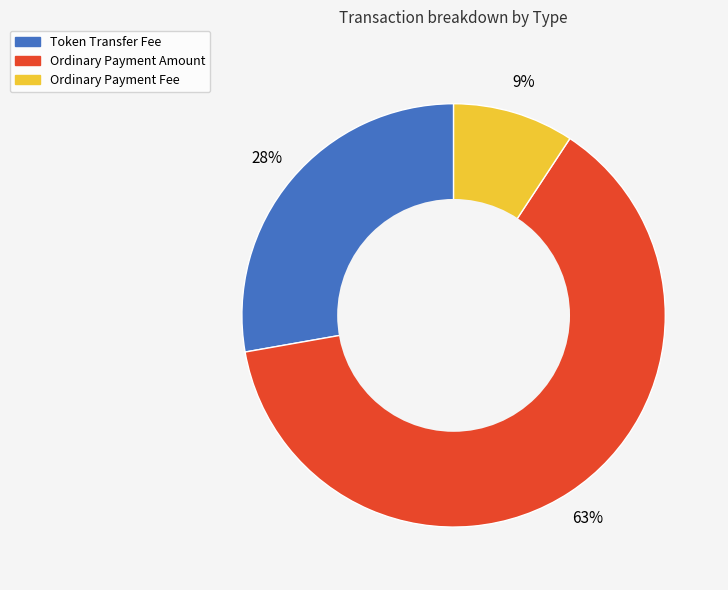

To the nearest percent, what is the average slice percentage?

33%